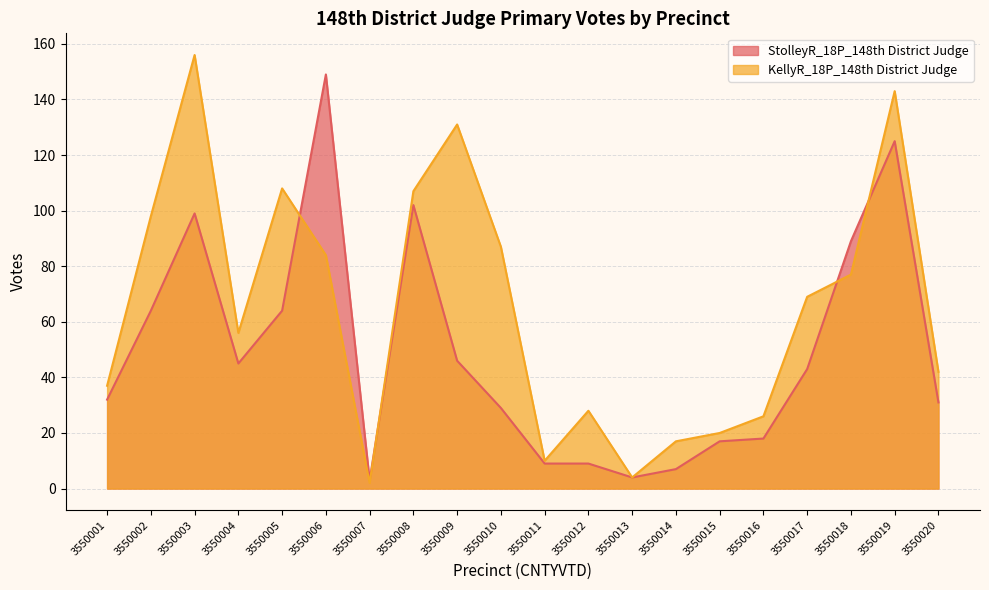

Rank the series by their maximum value, from highest to lowest.

KellyR_18P_148th District Judge, StolleyR_18P_148th District Judge